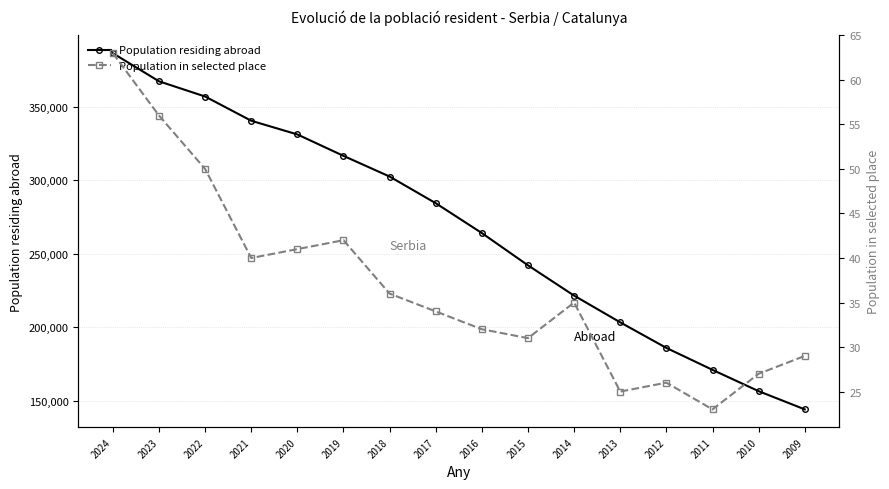

Reading right to left, what are all the values shown in this chart?

Population residing abroad: 144002	156400	170909	185848	203250	221444	242070	264034	284374	302525	316599	331189	340514	357011	367367	386486
Population in selected place: 29	27	23	26	25	35	31	32	34	36	42	41	40	50	56	63